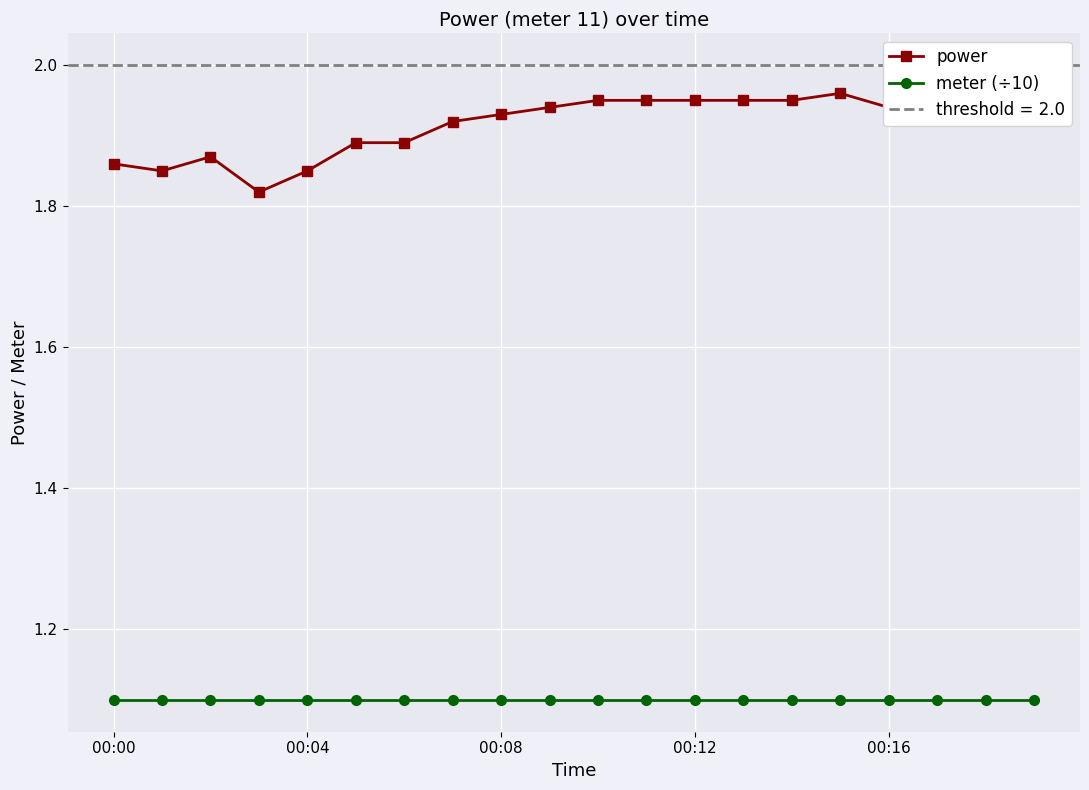

Which series has the widest spread of values?

power